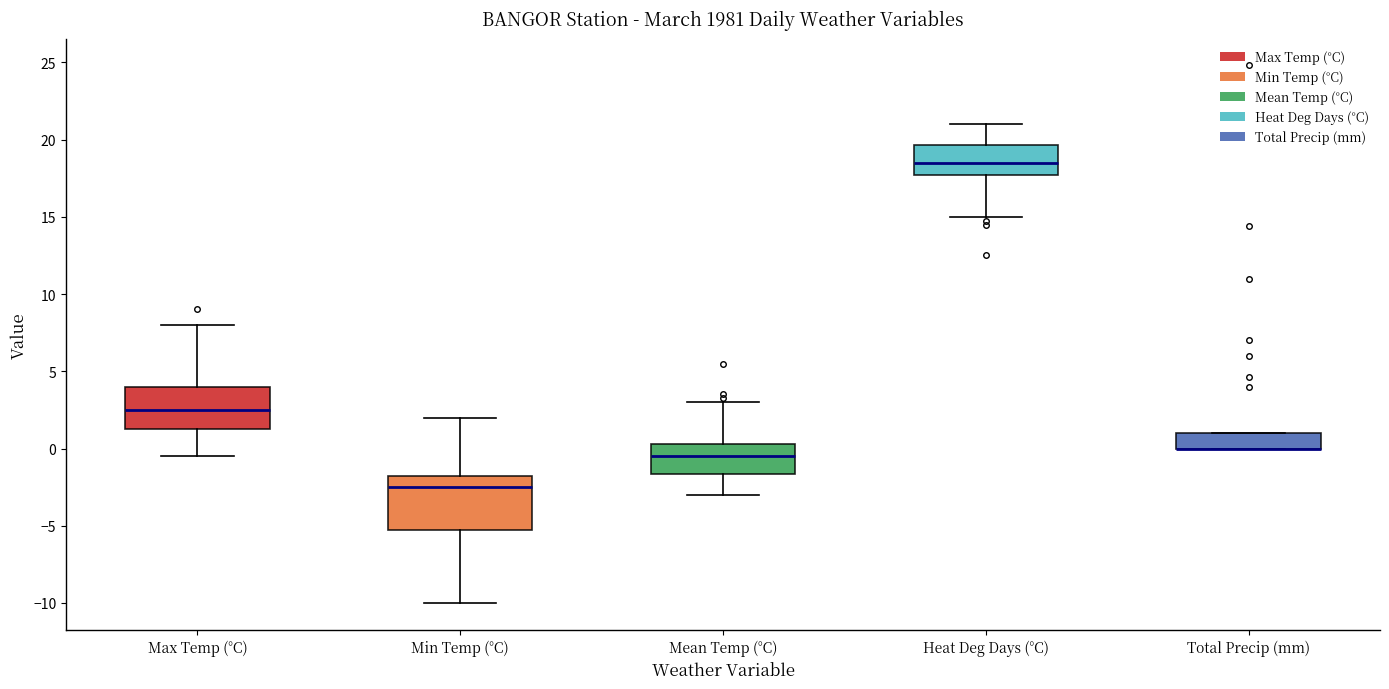

Reading left to right, transcribe this box plot: for each box, give where its median line is, the range the box spans, and where its two whiskers end, as read against the y-axis. The values are not printed on the chart, so give them approximately, as read against the axis.

Max Temp (°C): median 2.5, box 1.5 to 4.0, whiskers -0.5 to 8.0
Min Temp (°C): median -2.5, box -5.0 to -1.5, whiskers -10.0 to 2.0
Mean Temp (°C): median -0.5, box -1.5 to 0.5, whiskers -3.0 to 3.0
Heat Deg Days (°C): median 18.5, box 17.5 to 19.5, whiskers 15.0 to 21.0
Total Precip (mm): median 0.0 (drawn on the box's lower edge), box 0.0 to 1.0, whiskers 0.0 to 1.0